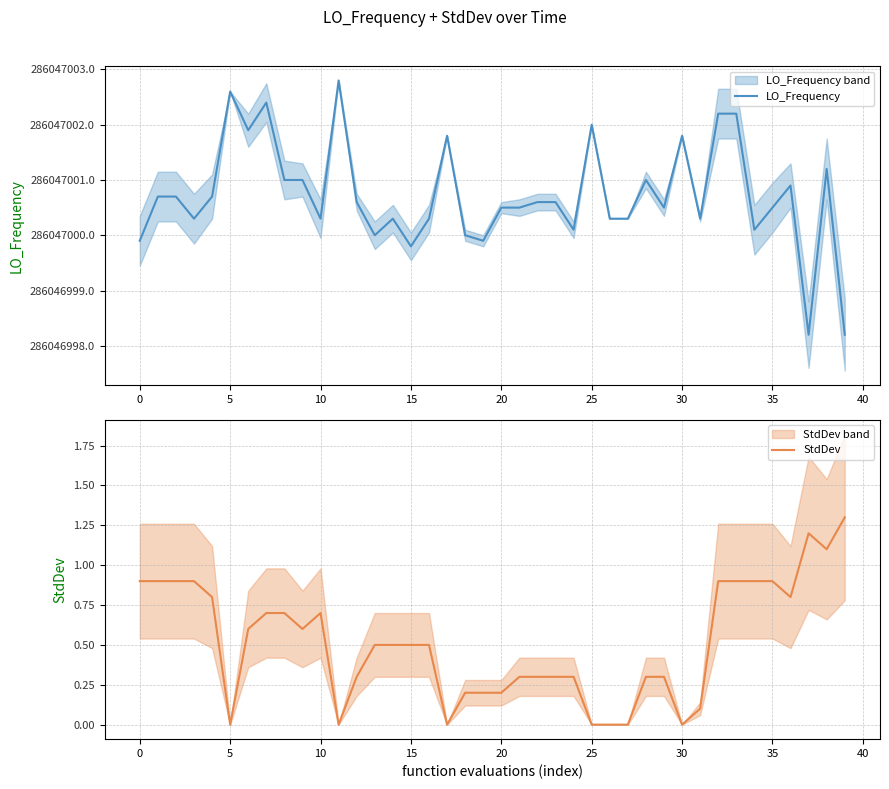

What are all the series names shown in the legend?

LO_Frequency, StdDev